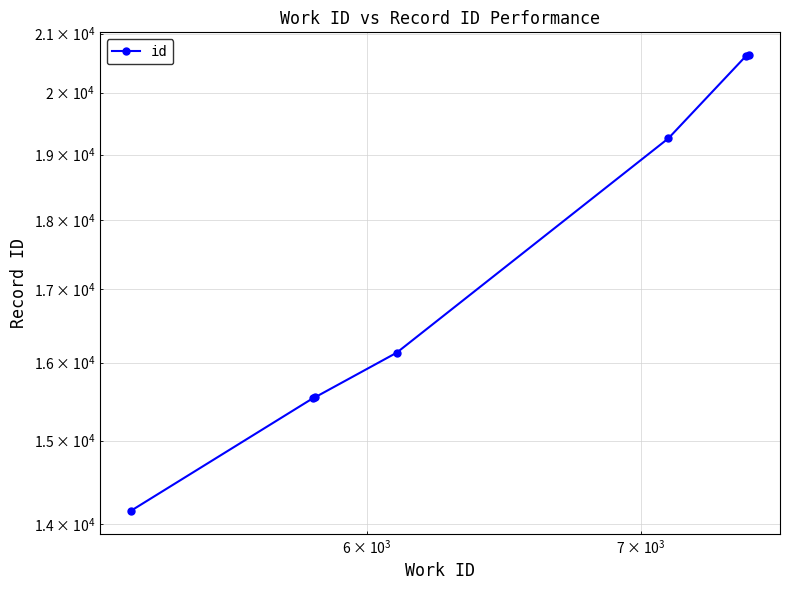

How many lines are shown in the chart?

1